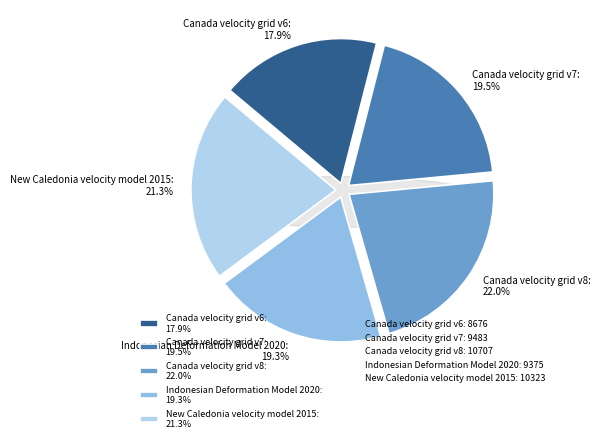

How many slices are in this pie chart?

5